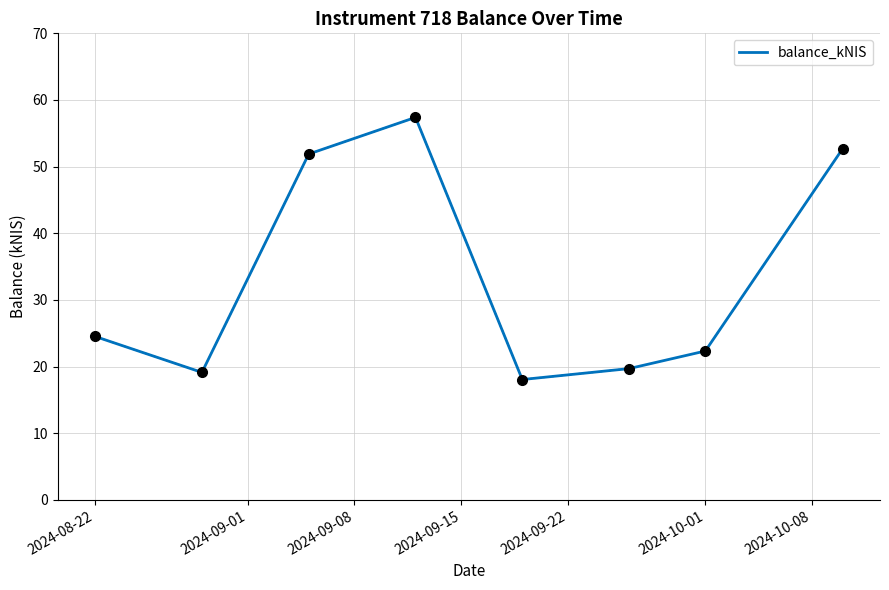

What is the difference between the second highest and minimum values?

34.6